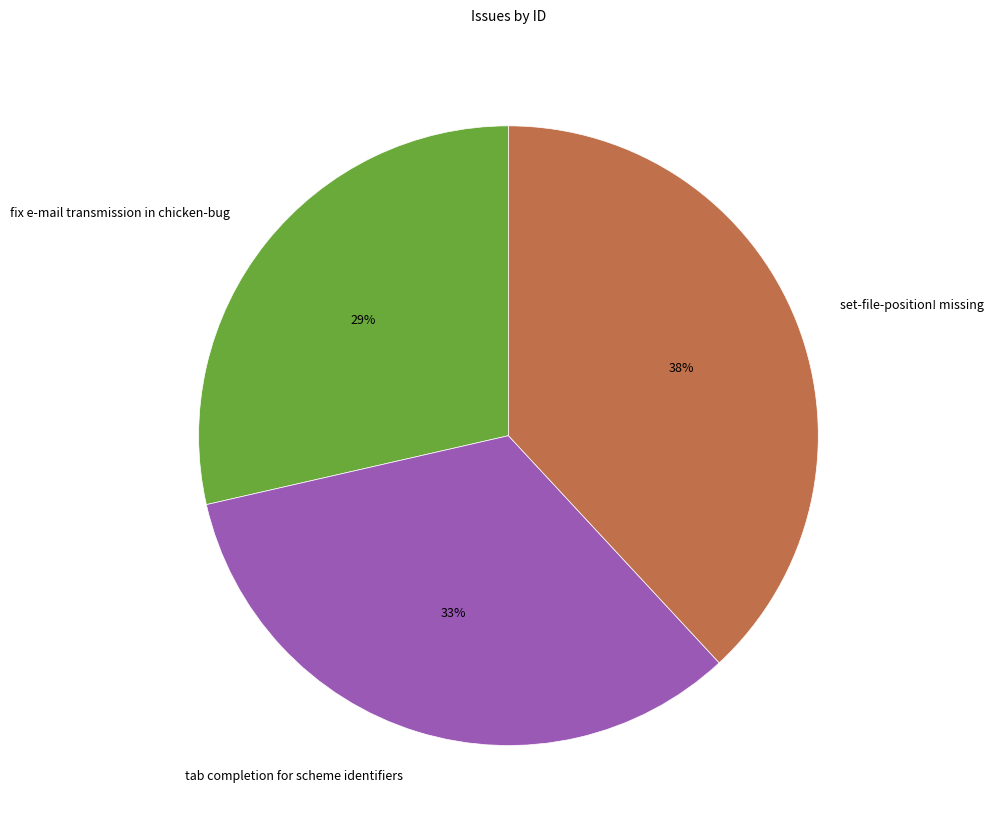

Rank the categories by value from highest to lowest.

set-file-position! missing, tab completion for scheme identifiers, fix e-mail transmission in chicken-bug